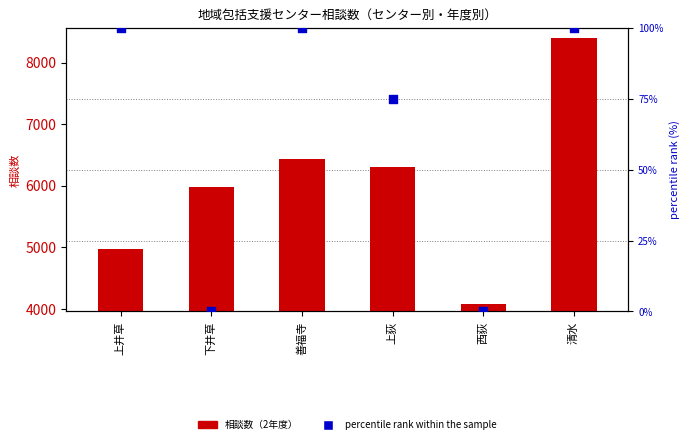

Which series has the largest Y range (max minus min)?

2年度